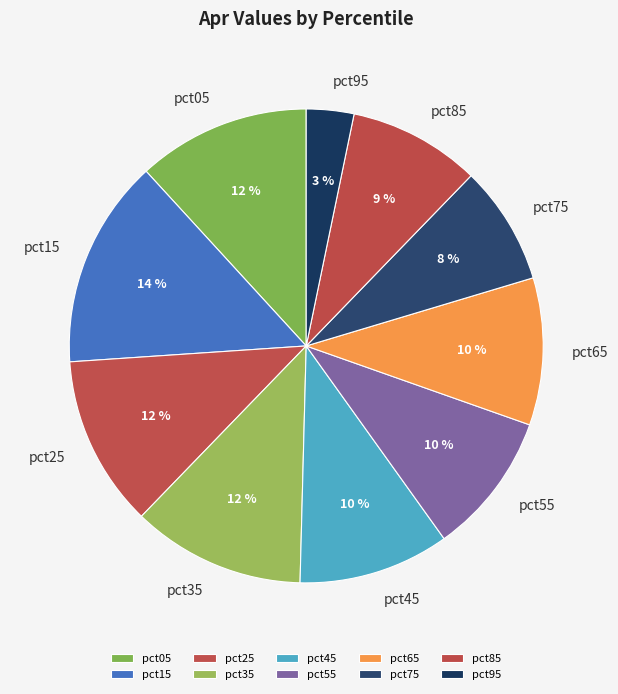

To the nearest percent, what percentage of the pie is pct15?

14%